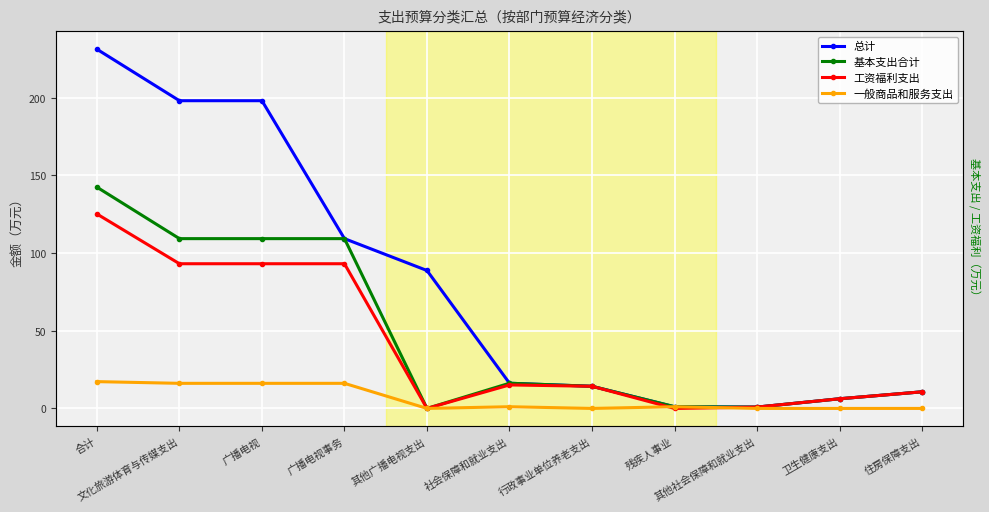

Which series changed the most between 广播电视 and 社会保障和就业支出?

总计